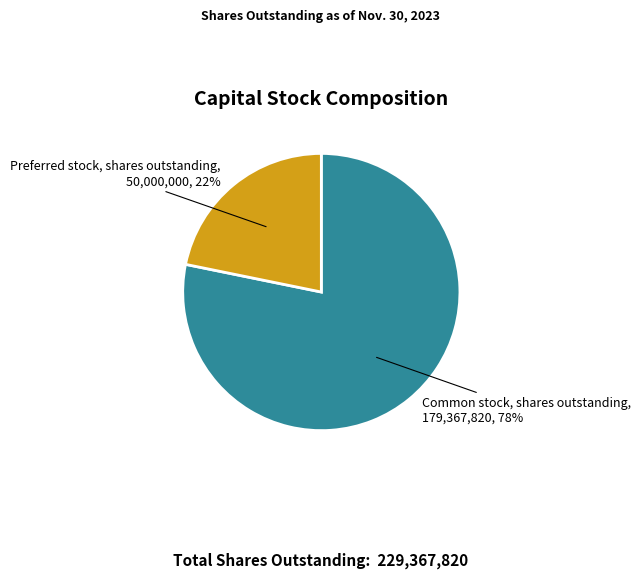

To the nearest percent, what is the average slice percentage?

50%